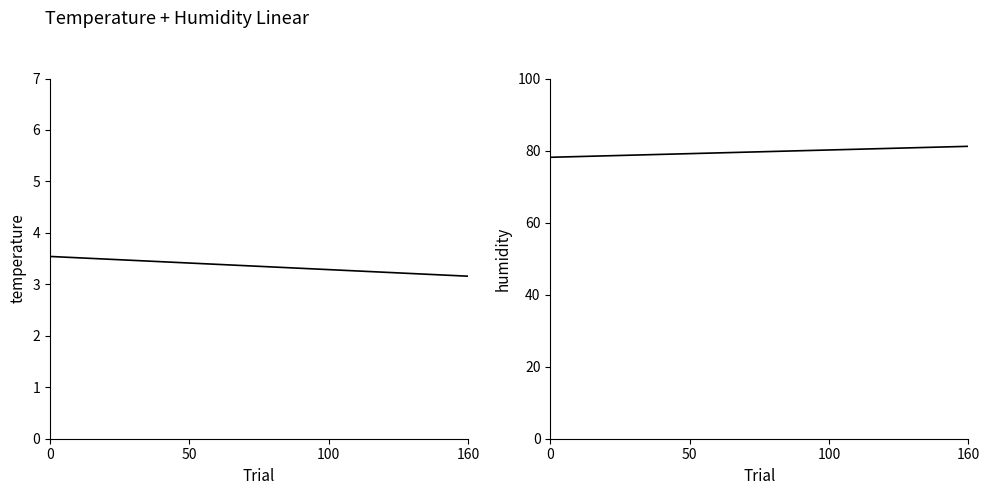

Between 14 and 10, which is larger?

10